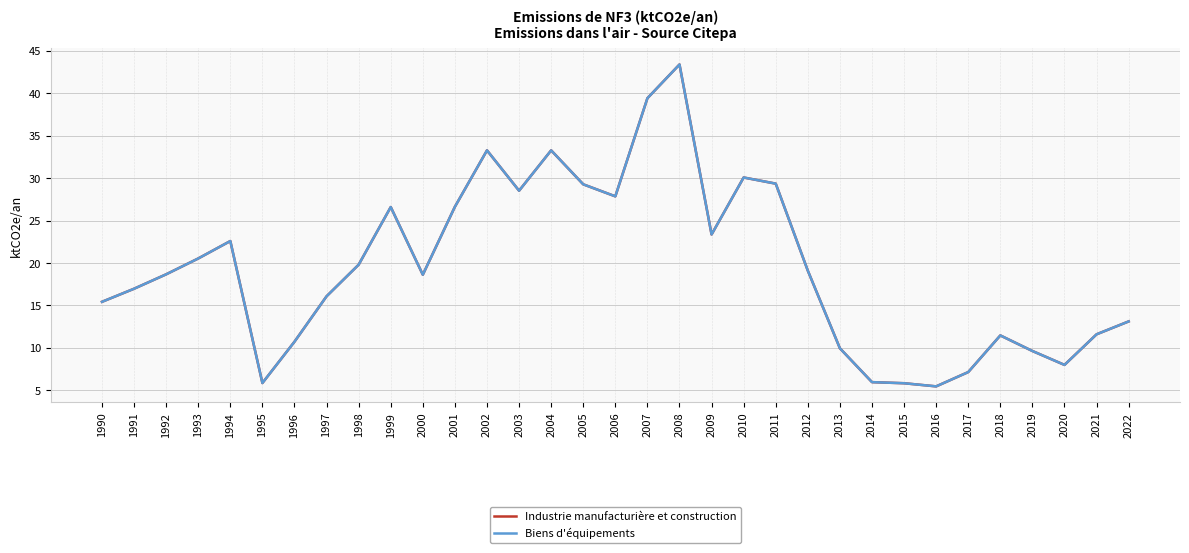

The value of Biens d'équipements at 2020 is 3.3. True or false?

False